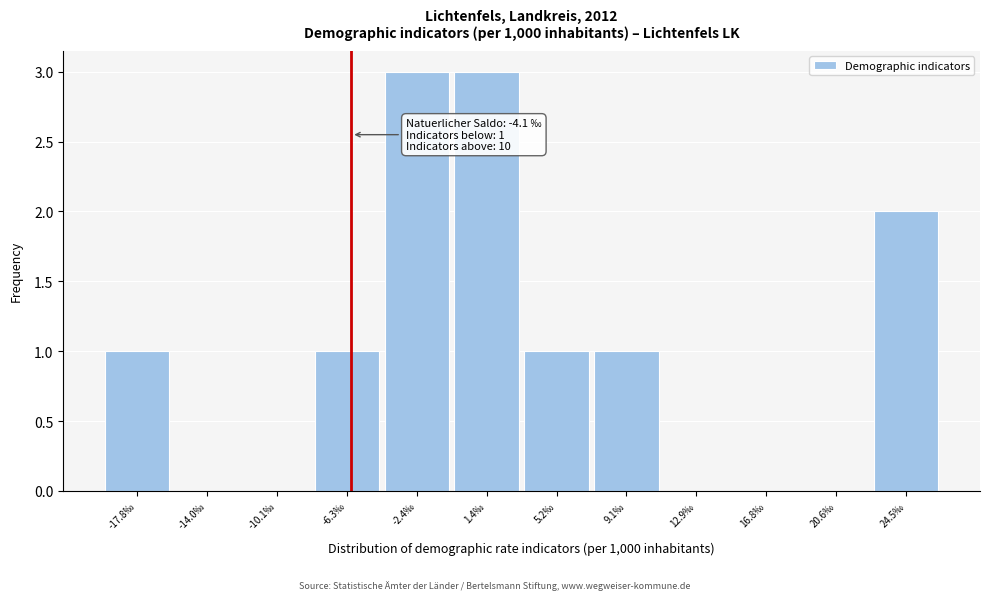

Reading left to right, extract all data points from this chart.

-17.8‰=1	-14.0‰=0	-10.1‰=0	-6.3‰=1	-2.4‰=3	1.4‰=3	5.2‰=1	9.1‰=1	12.9‰=0	16.8‰=0	20.6‰=0	24.5‰=2